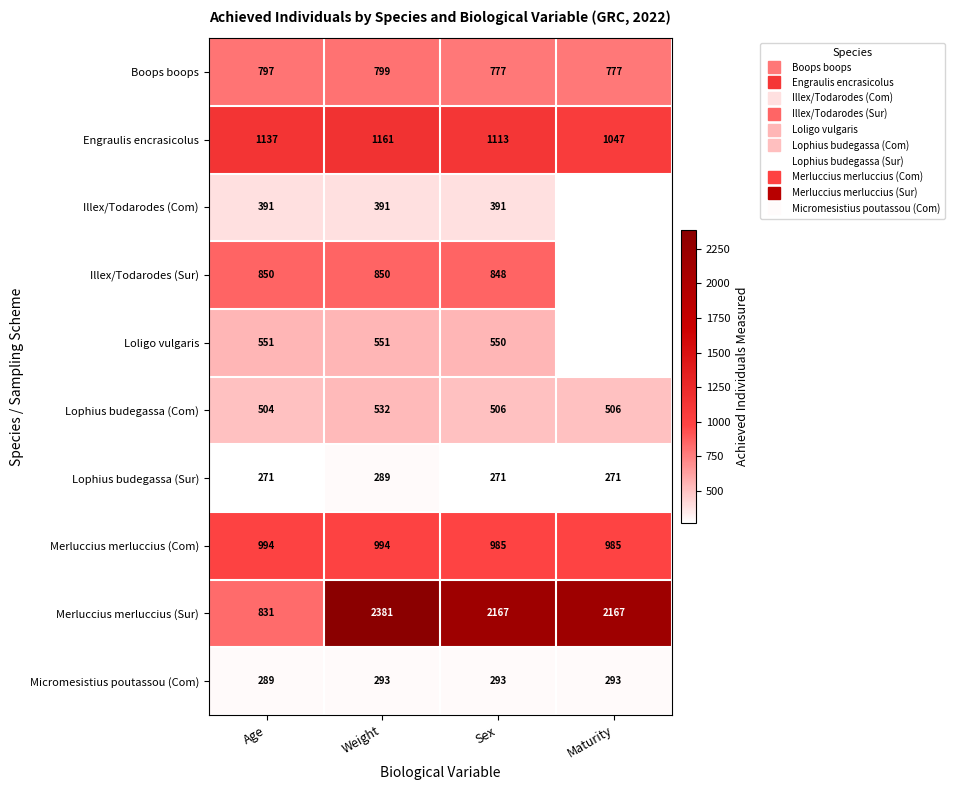

How many data points in Boops boops are above 797?

1